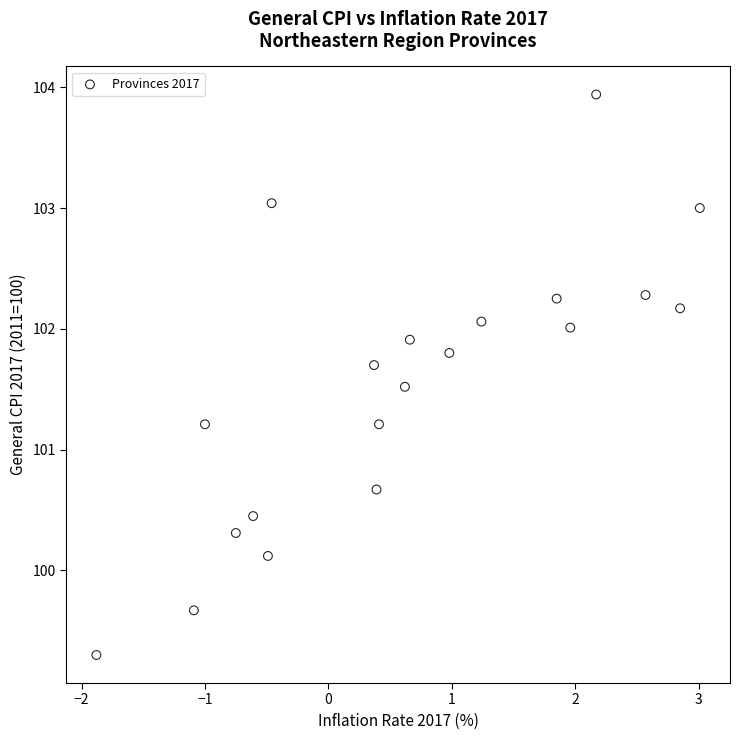

What is the range of X values (max minus min)?

4.9